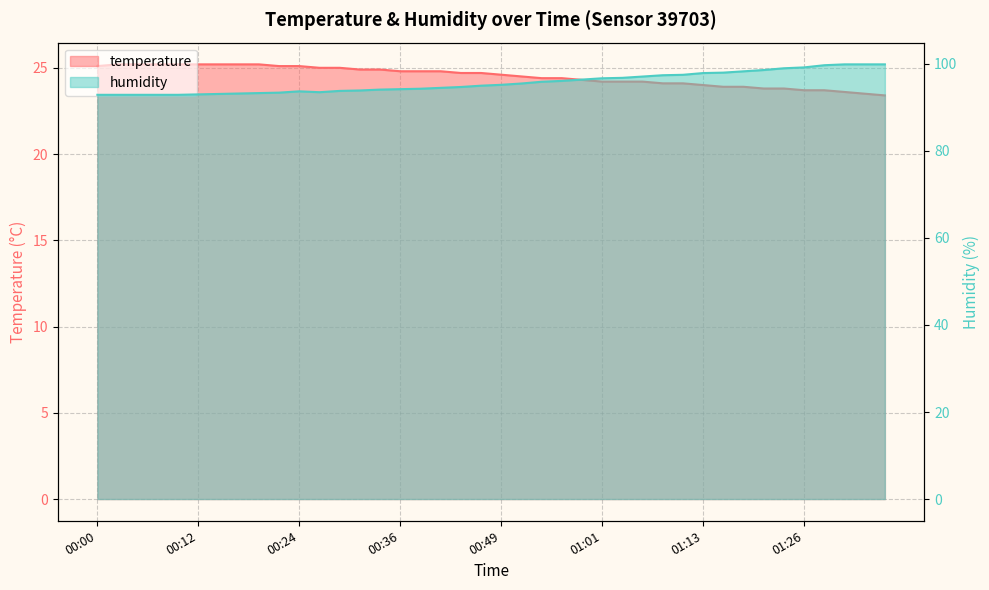

What is the difference between the maximum and second lowest values in the temperature series?

1.7